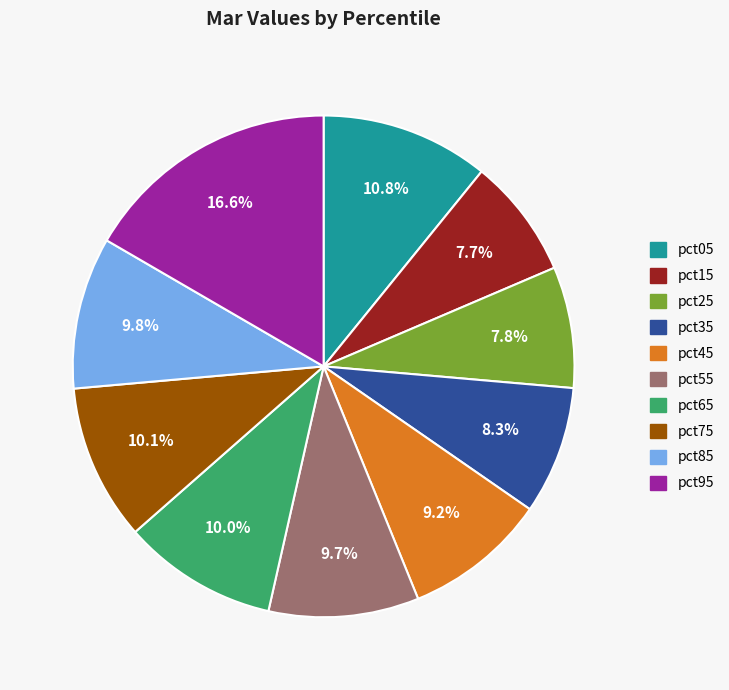

Count the number of slices in the pie.

10